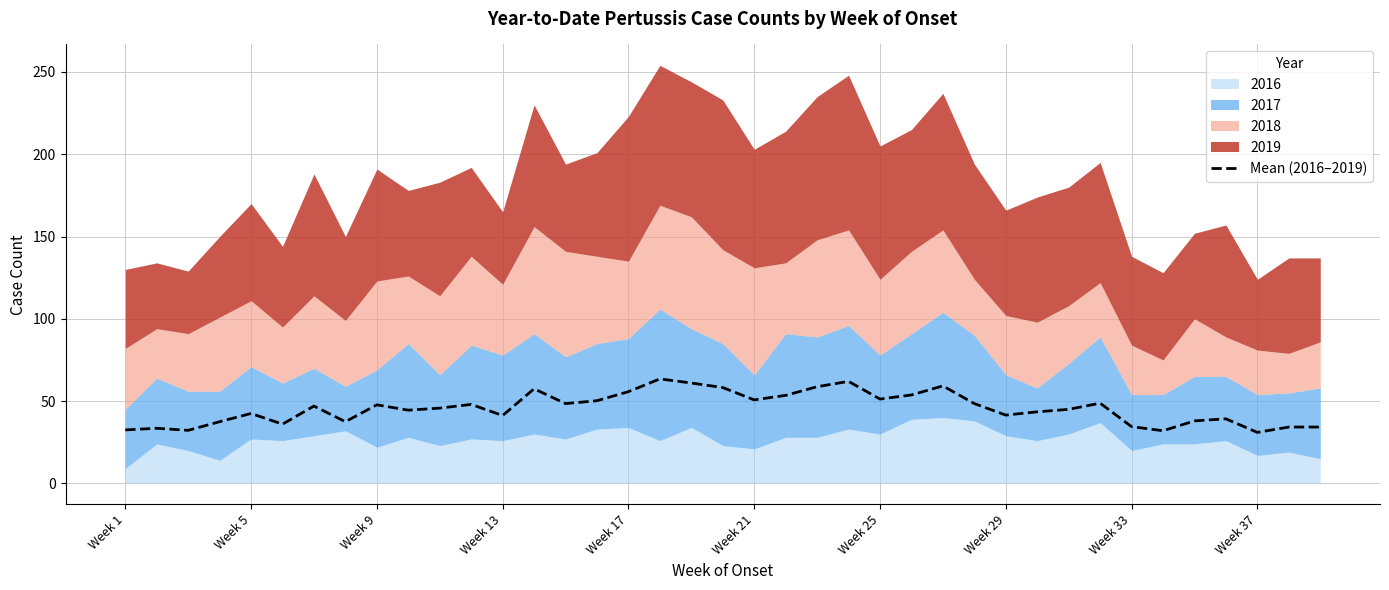

What is the minimum value for Mean (2016–2019)?

31.0